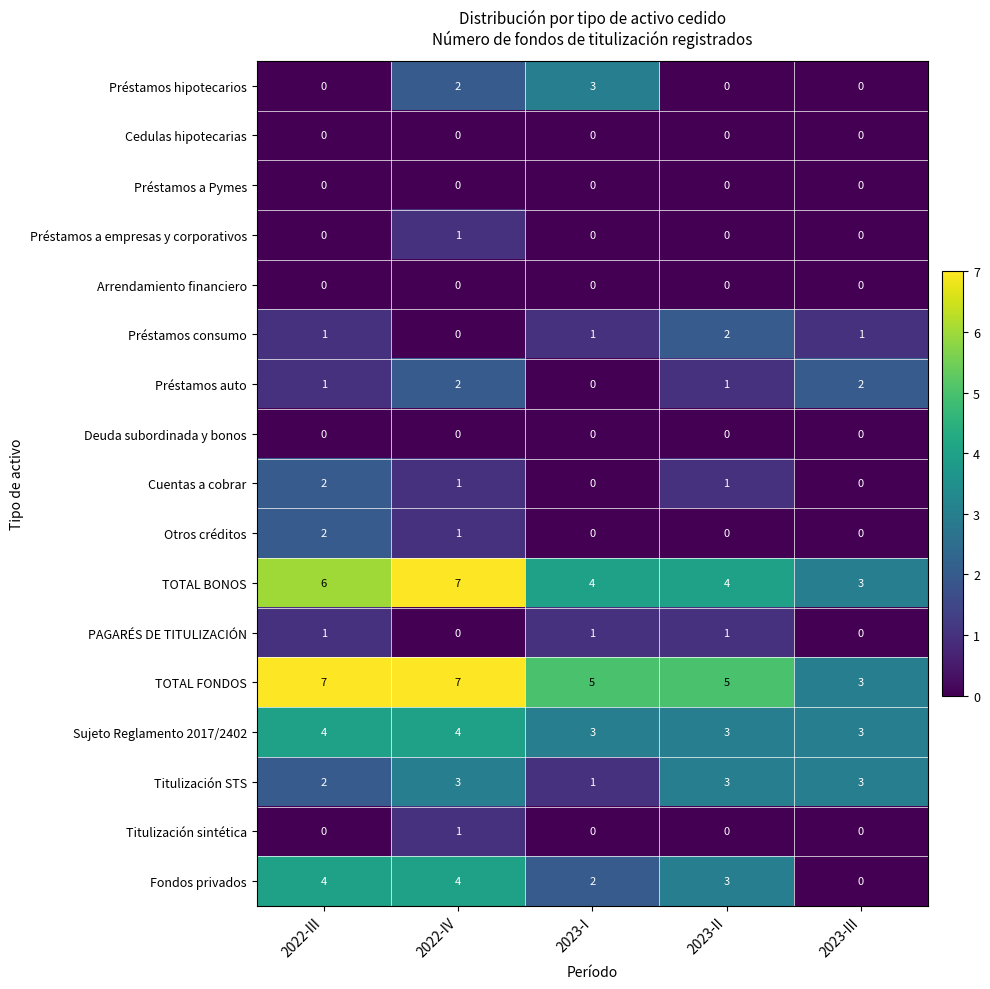

What is the average value of the TOTAL FONDOS series?

5